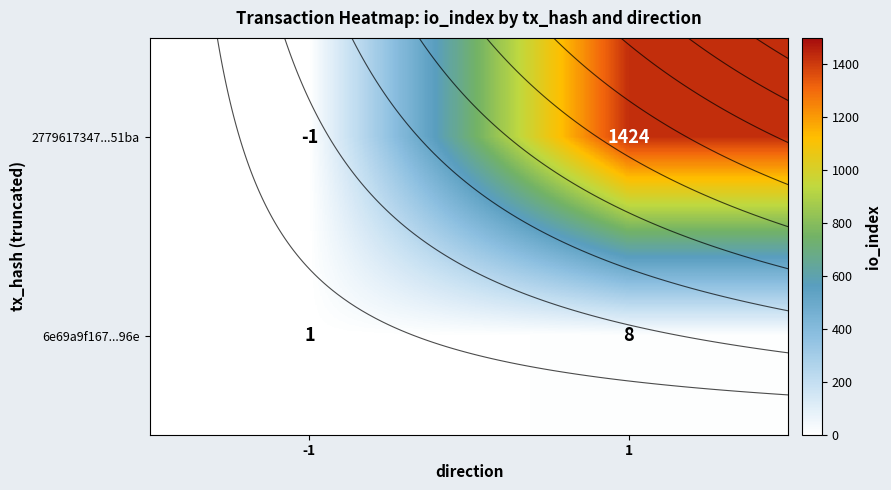

Count the number of data series in this chart.

2